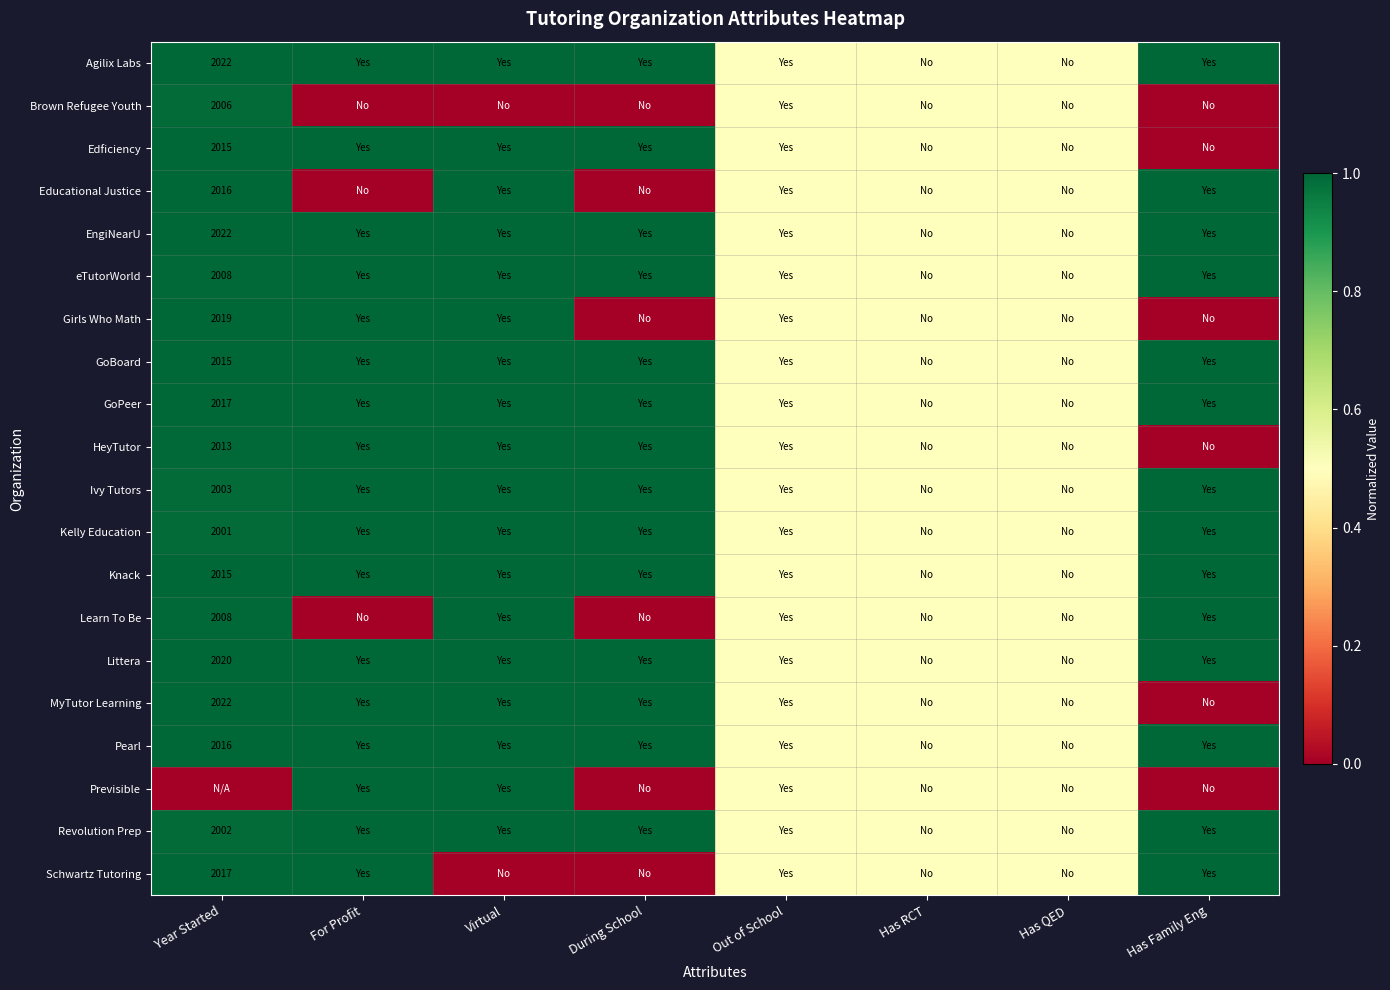

At which category does the chart reach its peak across all series?

Year Started